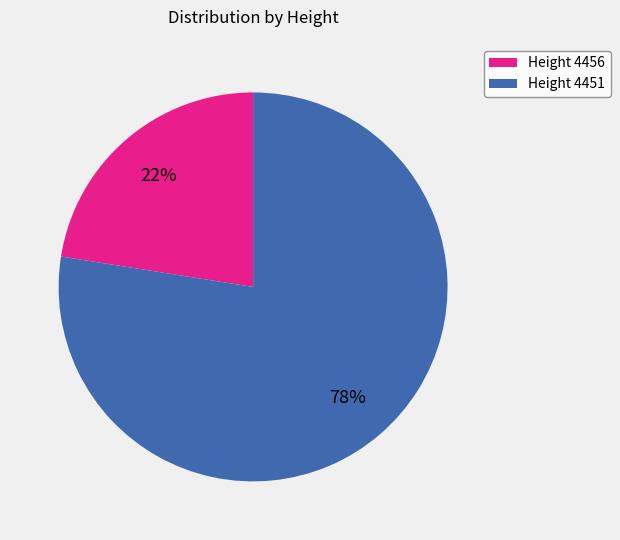

What is the largest slice in the pie chart?

Height 4451